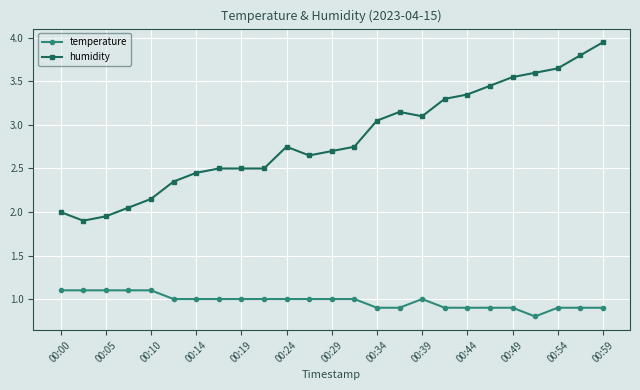

How many lines are shown in the chart?

2